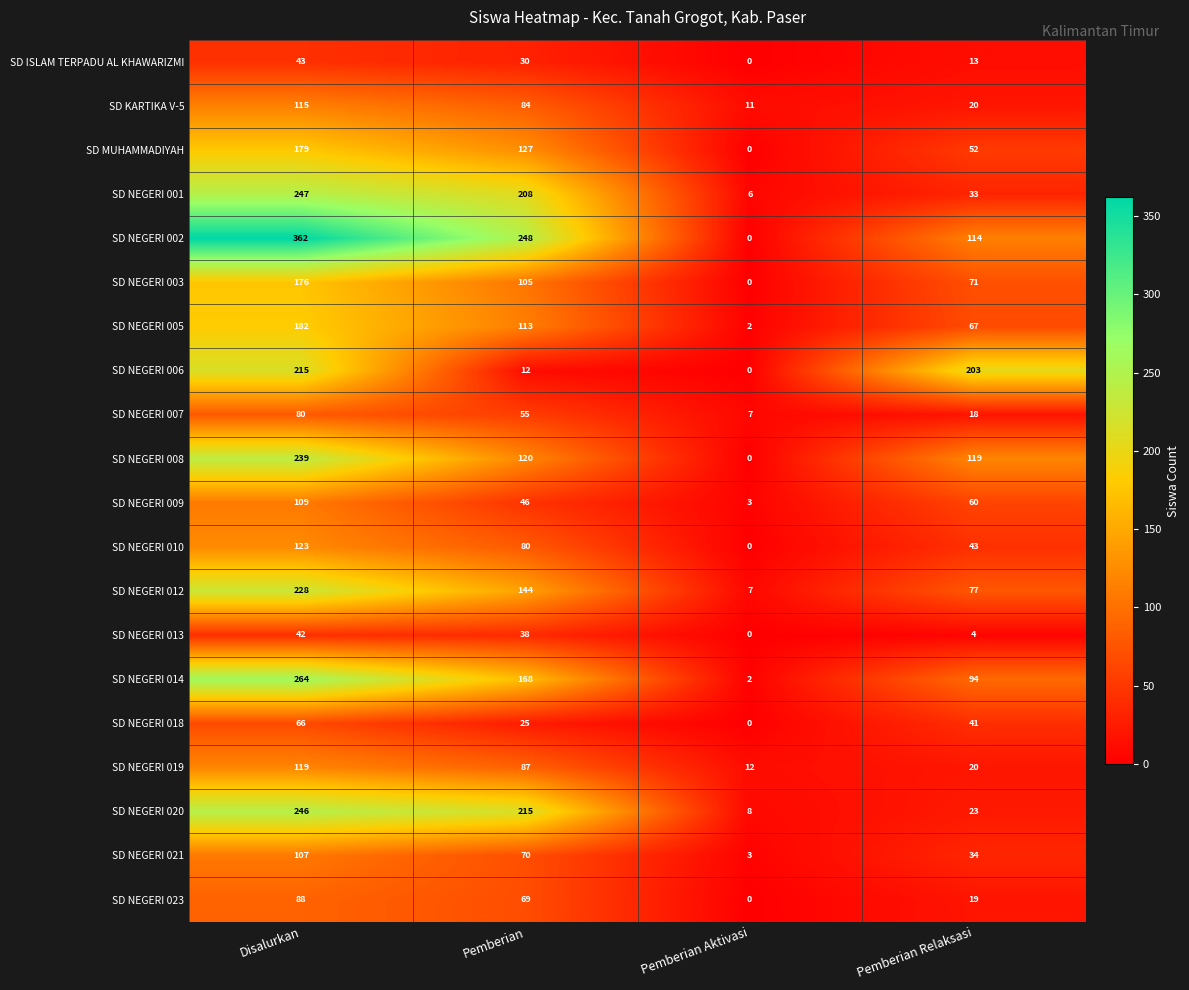

Which label corresponds to the smallest value in the chart?

Pemberian Aktivasi